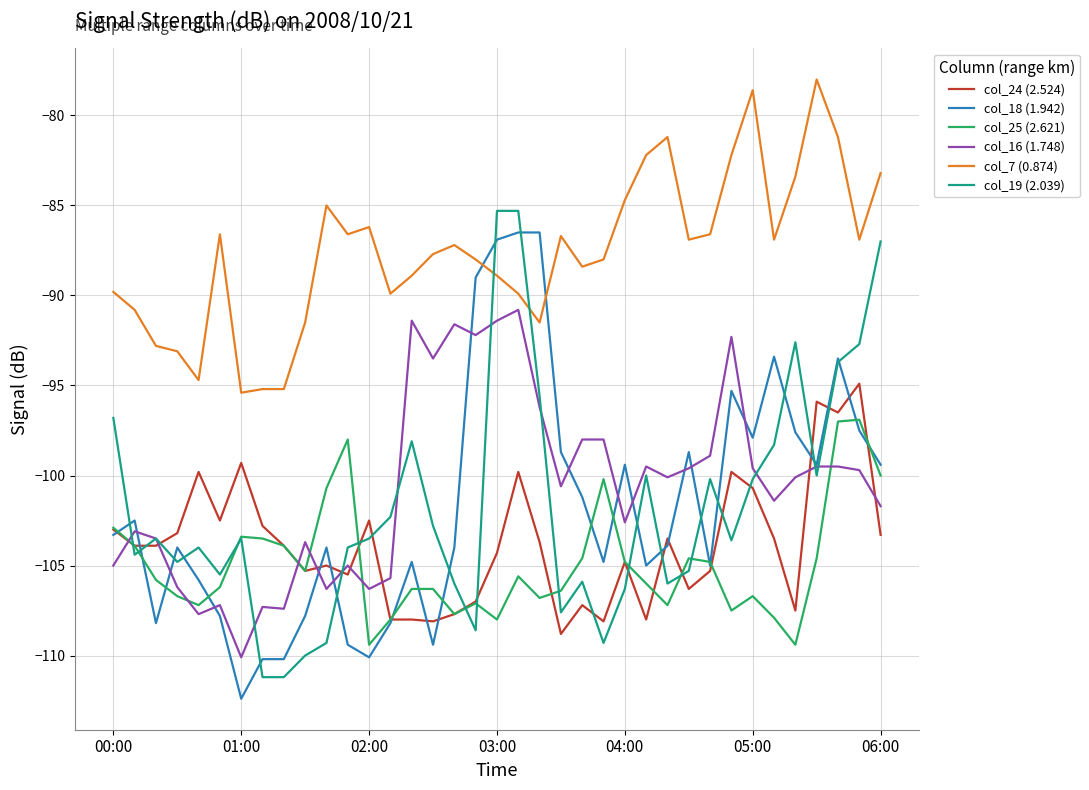

In col_25 (2.621), how many points are lower than both neighbors (excluding endpoints)?

9